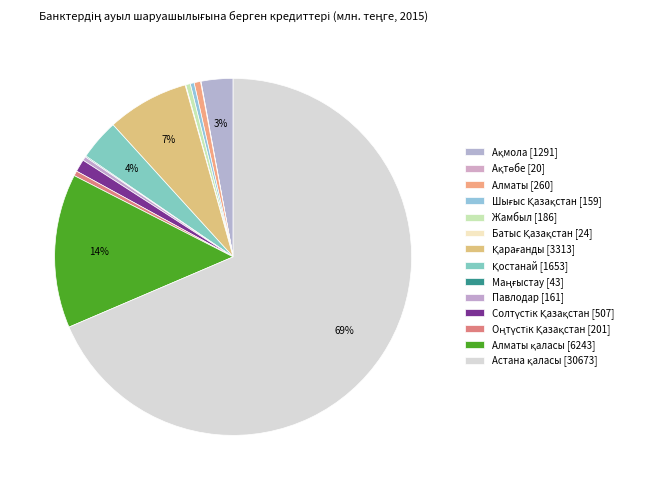

How many slices are in this pie chart?

14